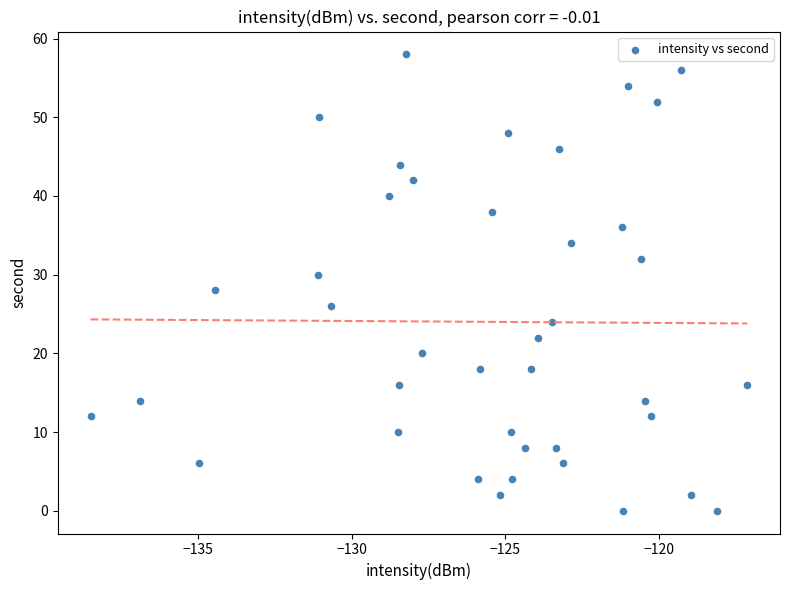

What is the range of Y values (max minus min)?

58